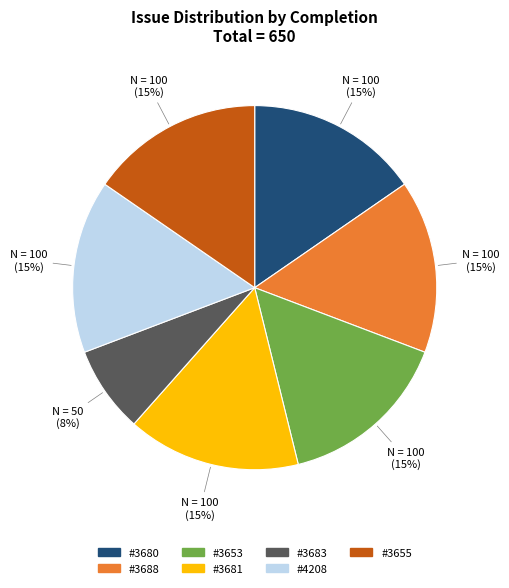

Is there any slice that represents more than half of the pie?

No